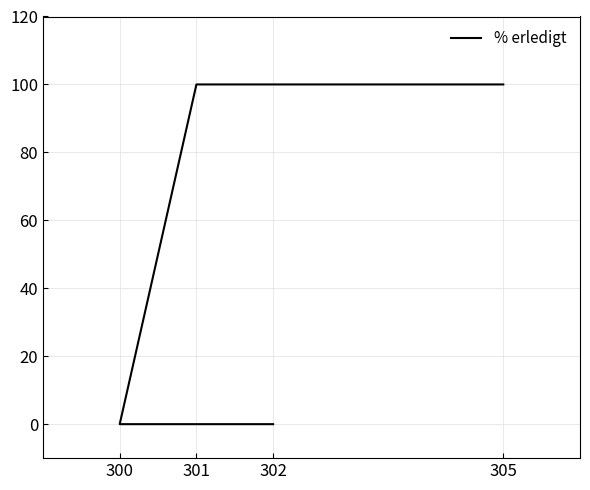

What is the change in value from 305 to 300?

-100